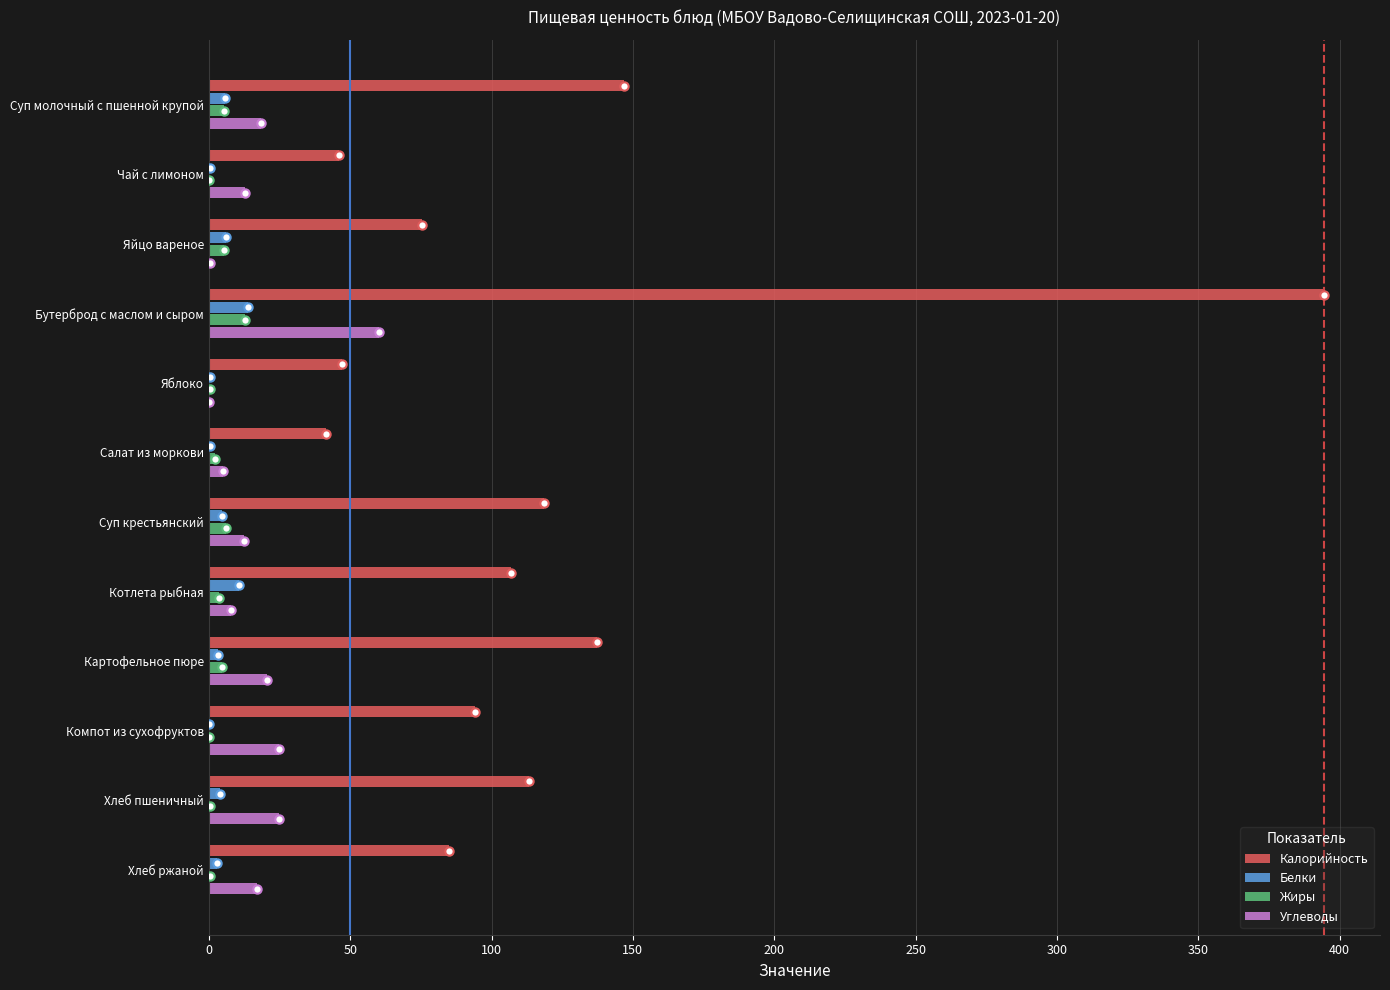

What is the highest value of the Калорийность series?

394.6